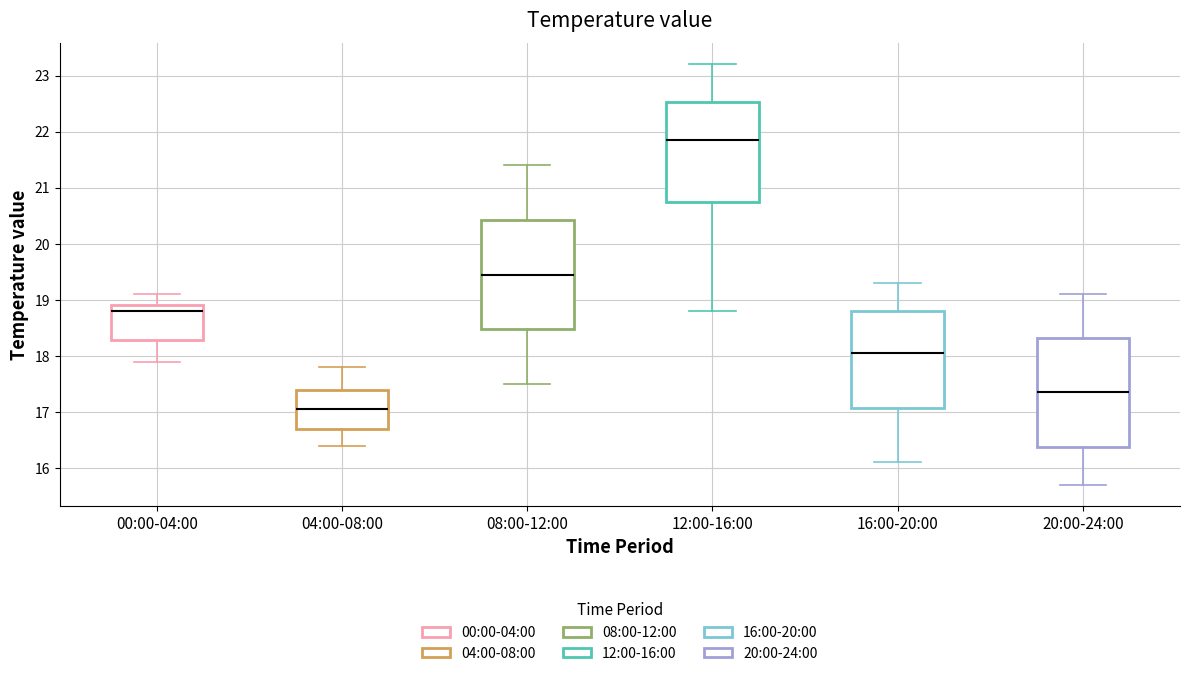

Reading left to right, read every box against the y-axis: the position of its median line, the range the box covers, and the ends of its whiskers. The values are not printed on the chart, so give them approximately, as read against the axis.

00:00-04:00: median 18.8, box 18.3 to 18.9, whiskers 17.9 to 19.1
04:00-08:00: median 17.1, box 16.7 to 17.4, whiskers 16.4 to 17.8
08:00-12:00: median 19.5, box 18.5 to 20.4, whiskers 17.5 to 21.4
12:00-16:00: median 21.9, box 20.8 to 22.5, whiskers 18.8 to 23.2
16:00-20:00: median 18.1, box 17.1 to 18.8, whiskers 16.1 to 19.3
20:00-24:00: median 17.4, box 16.4 to 18.3, whiskers 15.7 to 19.1